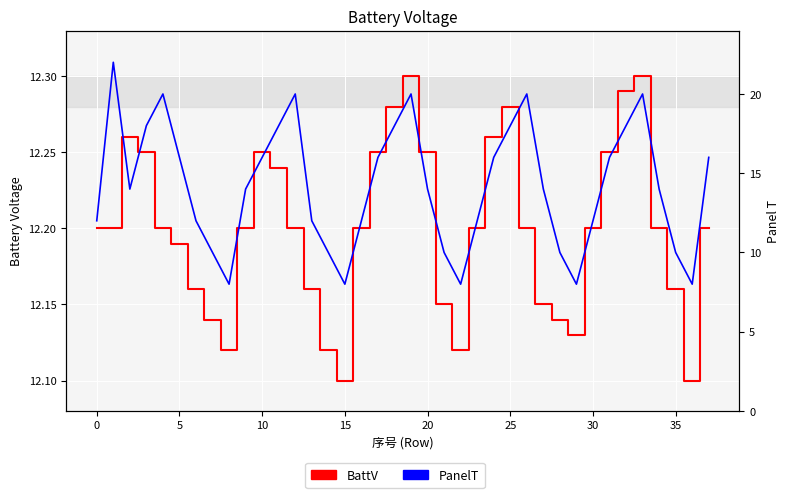

Does the chart display data point markers on the line(s)?

No